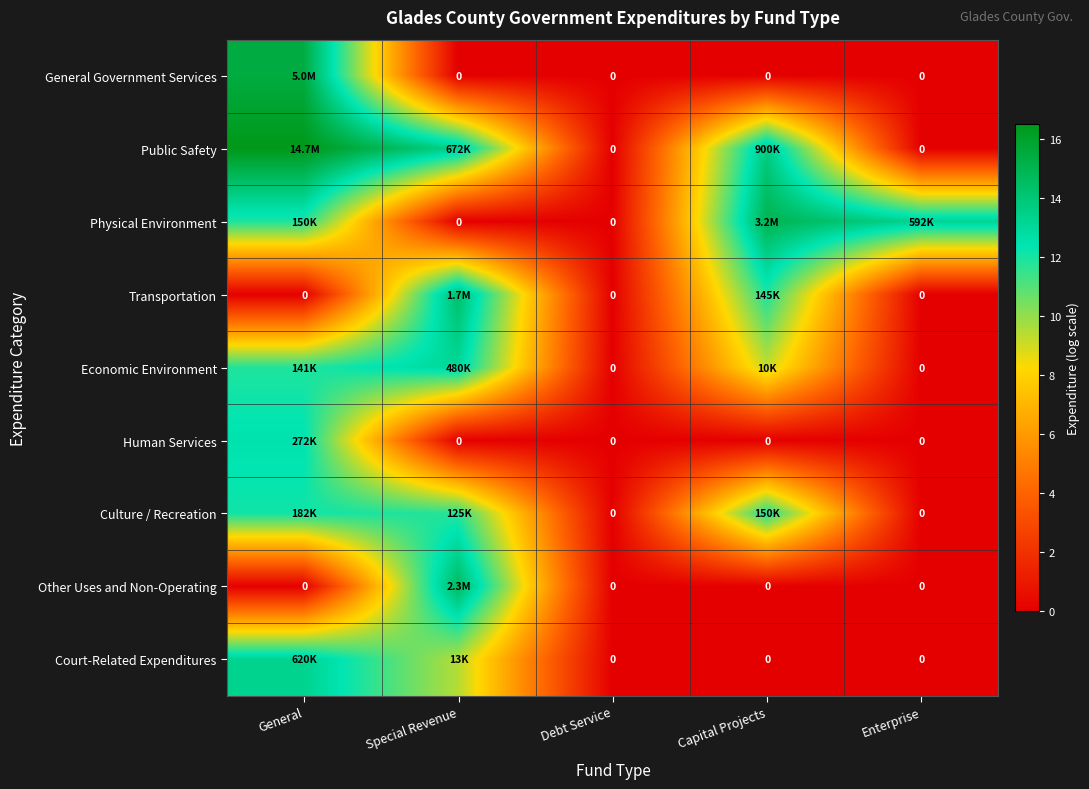

Is the value of Economic Environment at Capital Projects greater than the value of General Government Services at Enterprise?

Yes